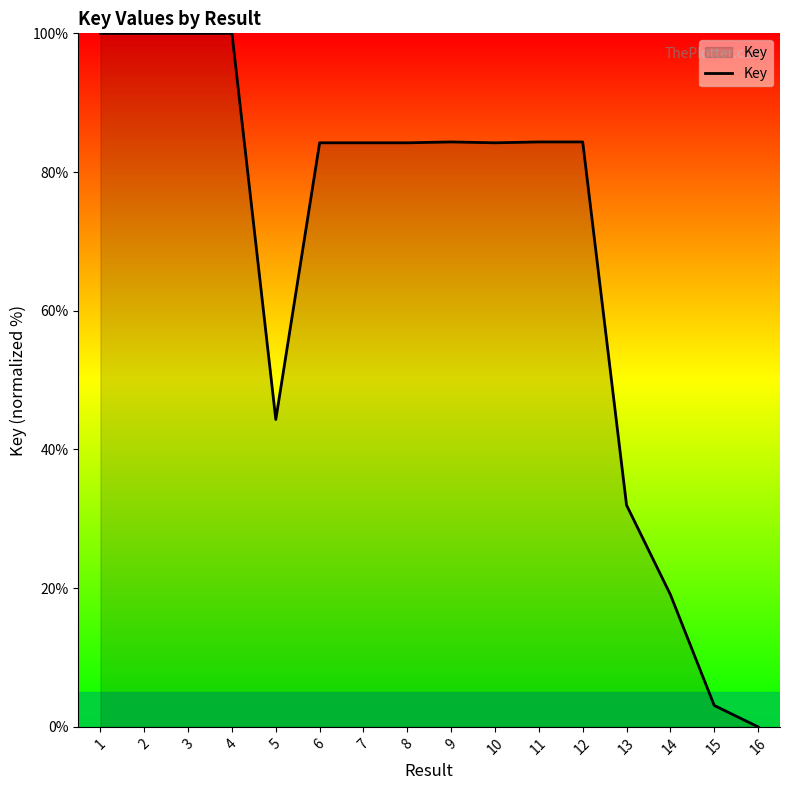

True or false: there are more than 1 points higher than both neighbors.

True